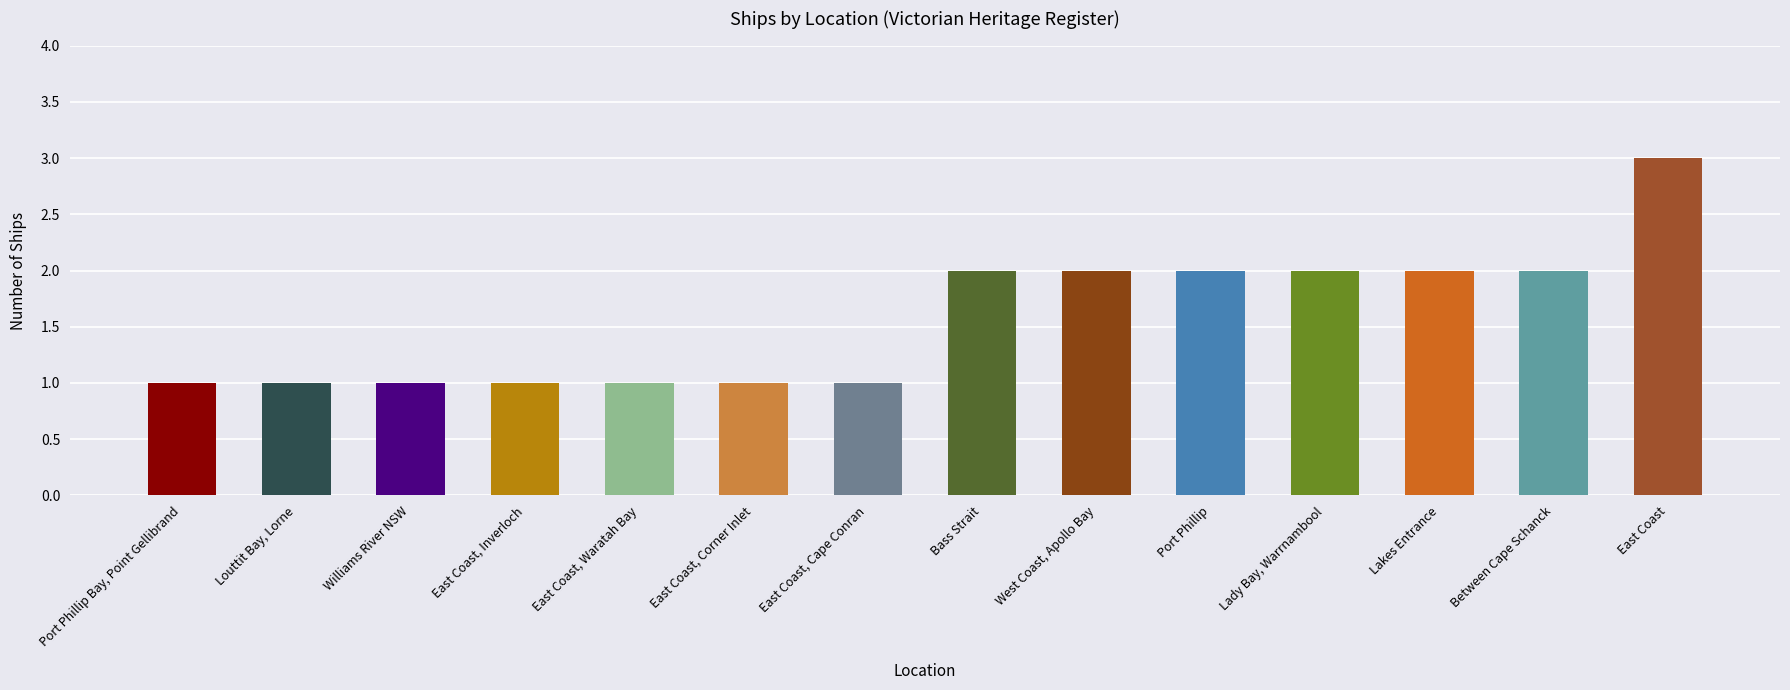

How many values are below 2?

7